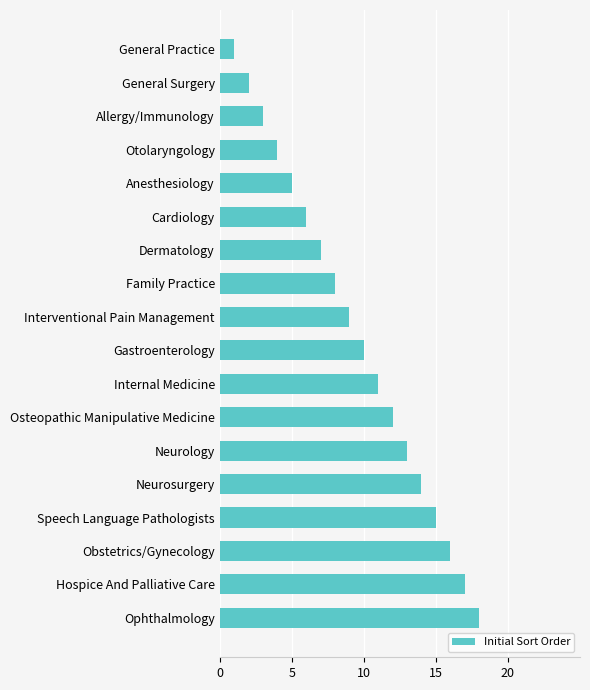

How many series are shown in this chart?

1